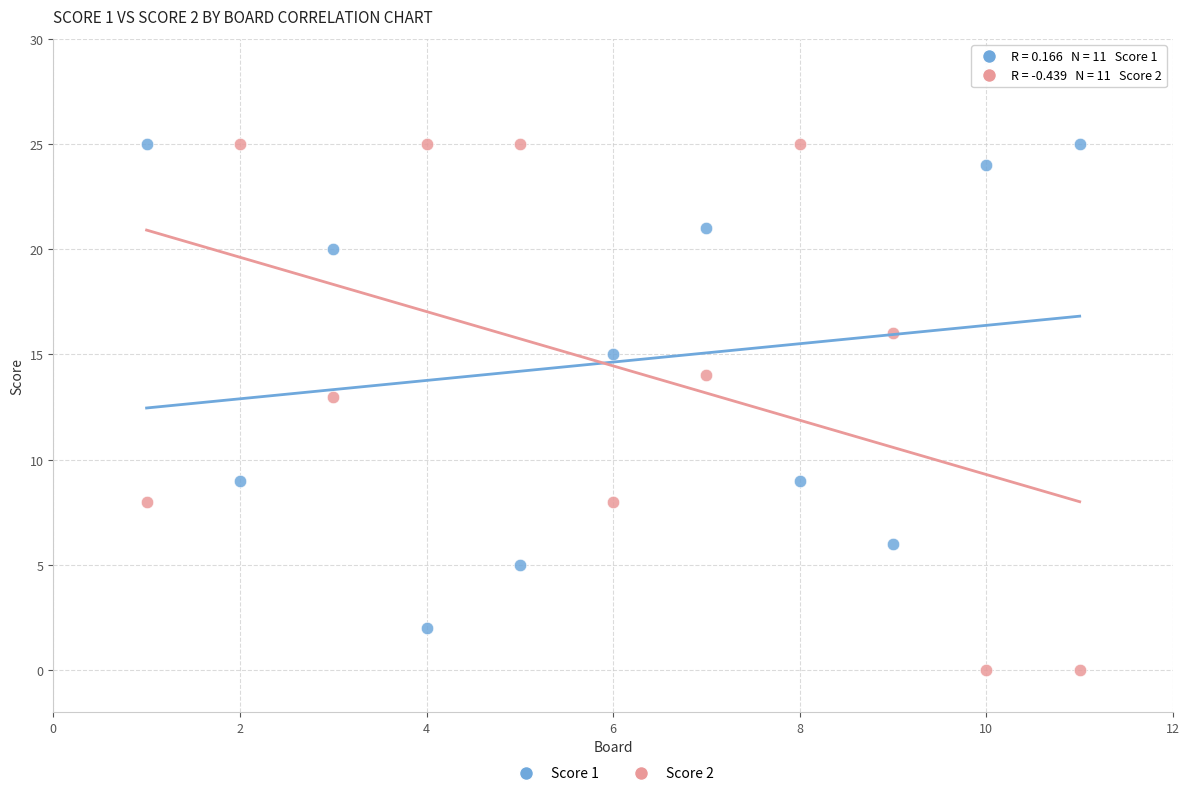

Which series has the largest Y range (max minus min)?

Score 2